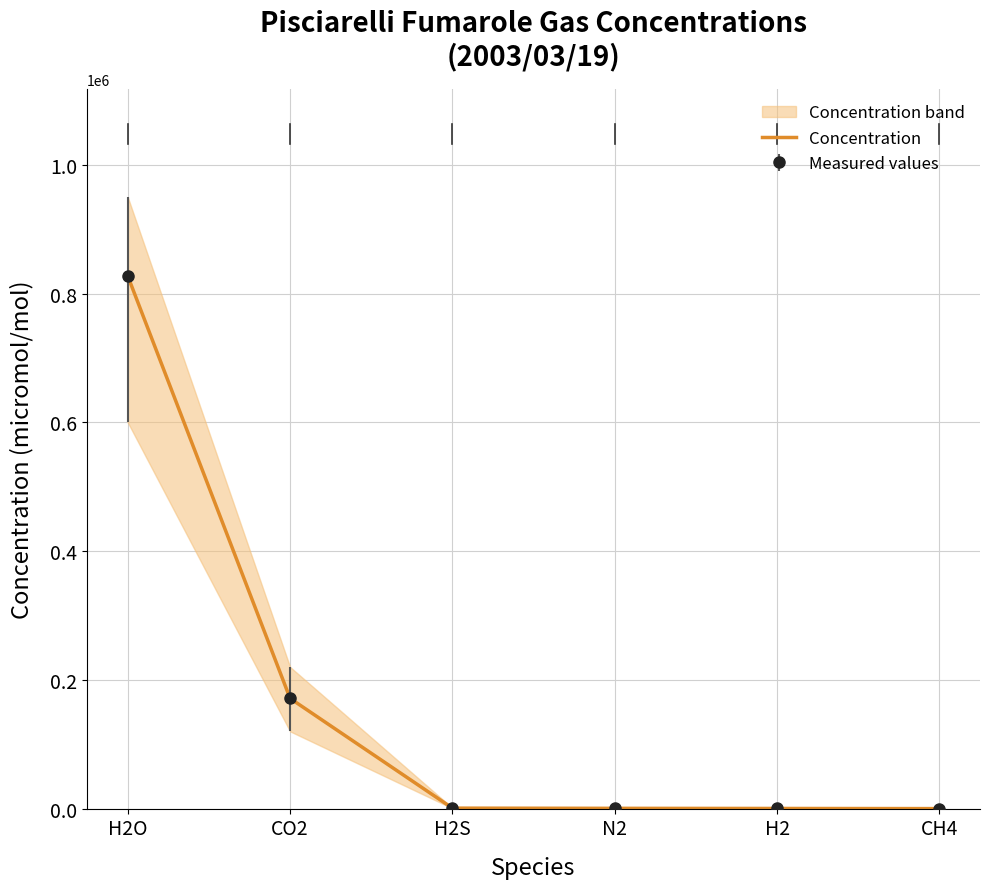

The value at H2O is 827300.0. True or false?

True